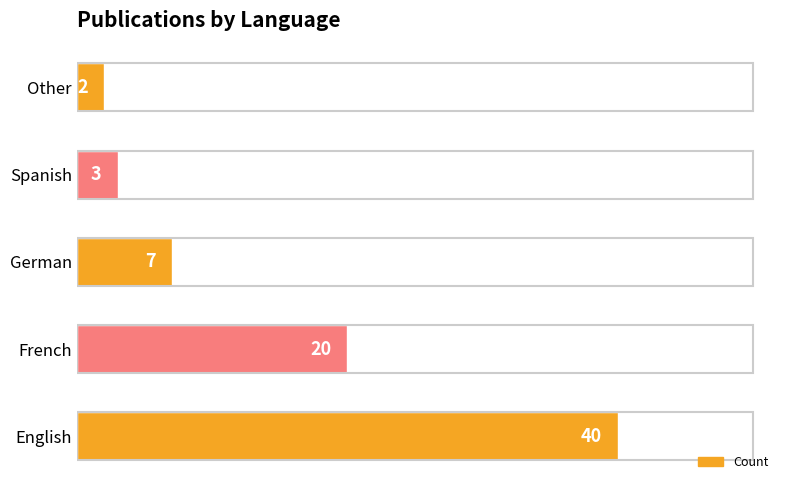

What is the difference between the maximum and minimum values?

38